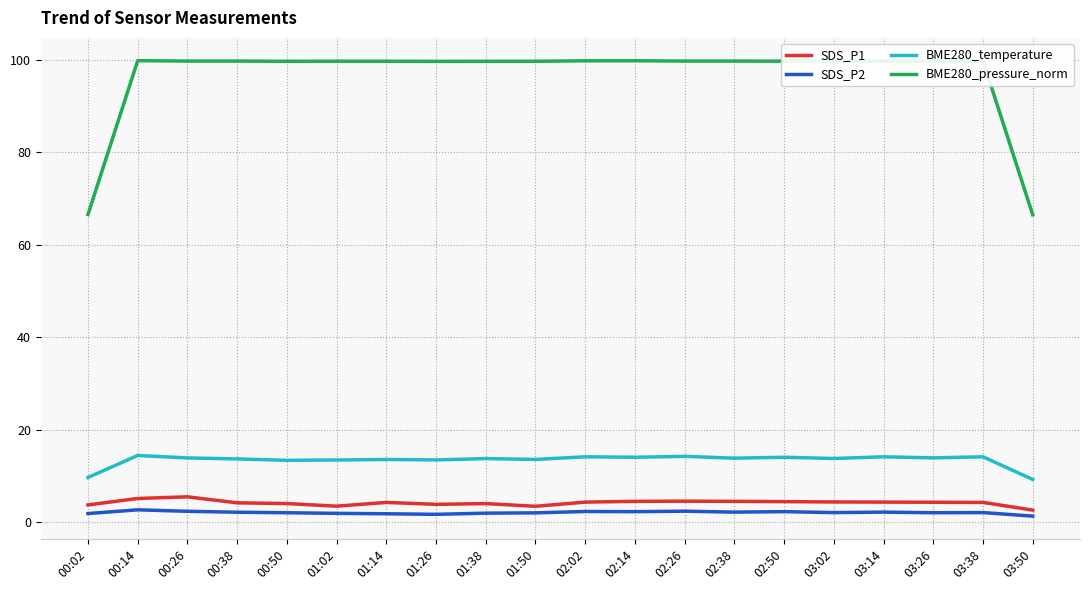

What is the difference between the highest and lowest values at 00:38?

97.6